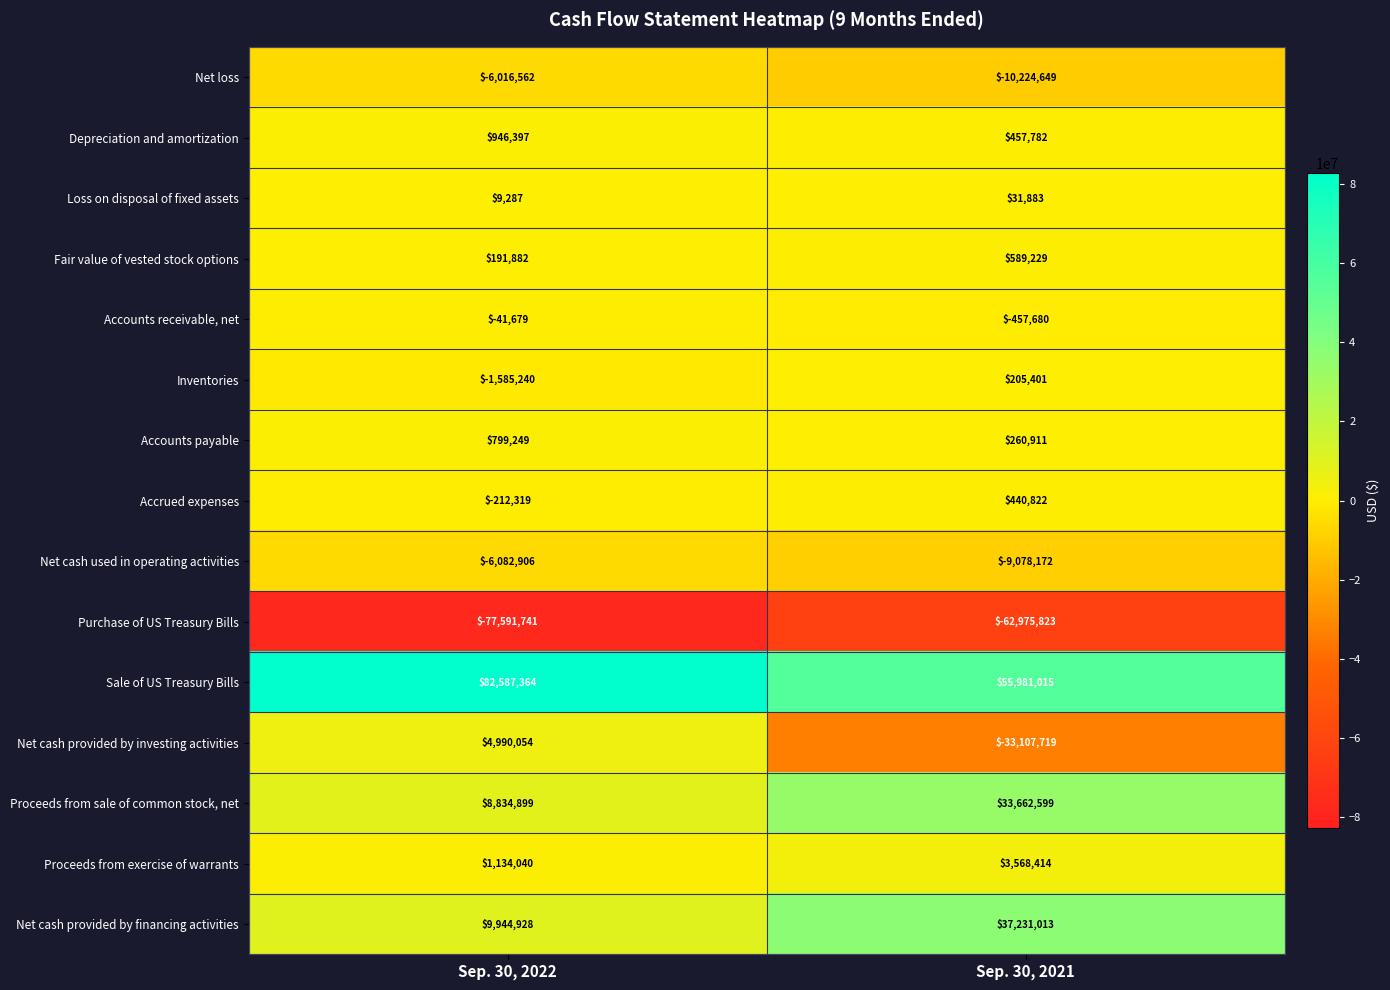

How many categories are shown in the chart?

2